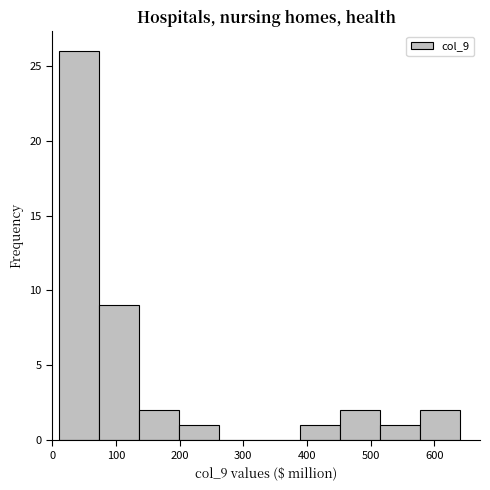

What is the height of the bar covering 70 to 140 on the x-axis? Neither the bar edges nor the heights are printed on the chart, so give them approximately, as read against the axes.

9